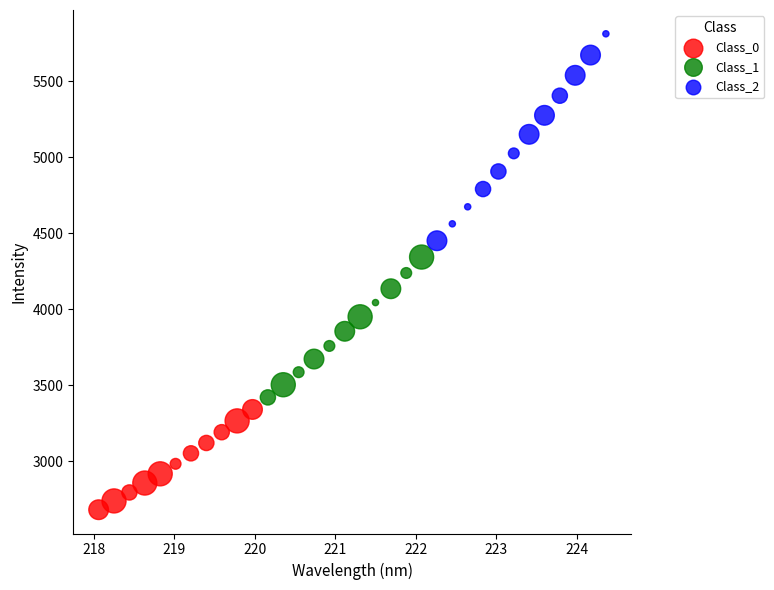

Which series contains the highest Y value?

Class_2